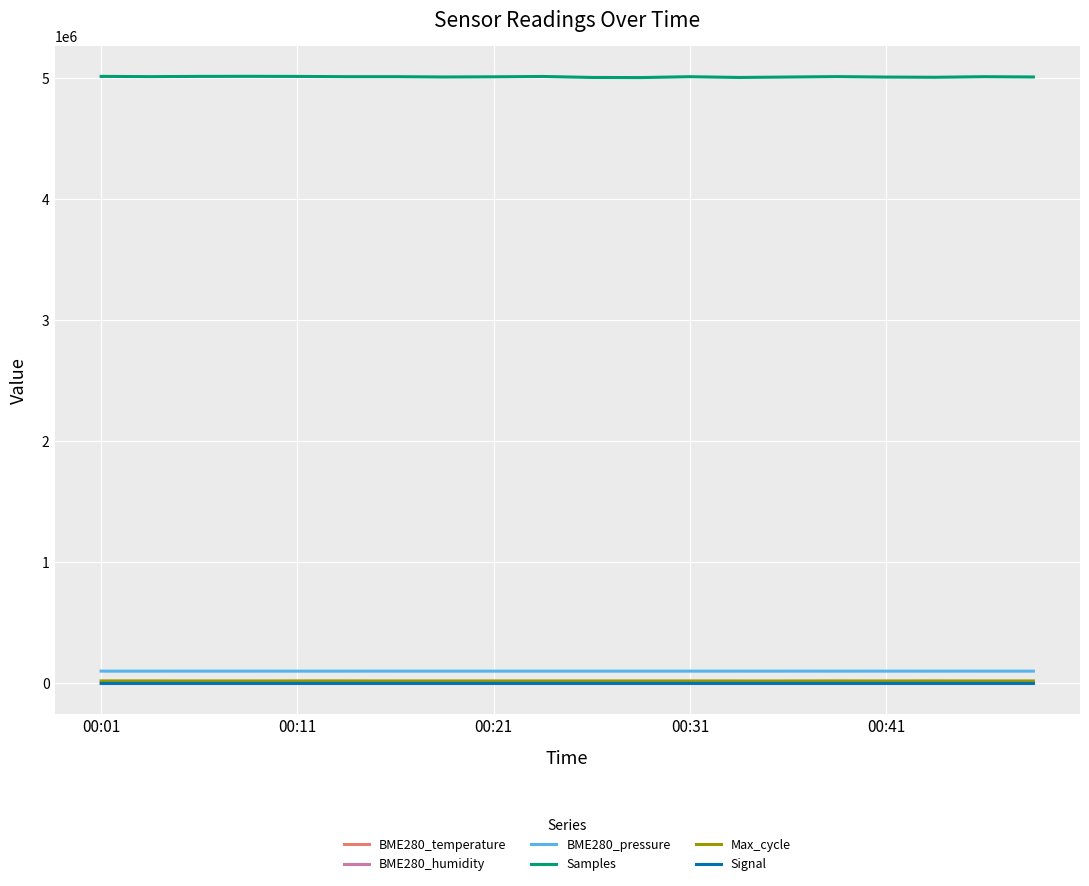

True or false: BME280_pressure and Signal cross at least once.

False